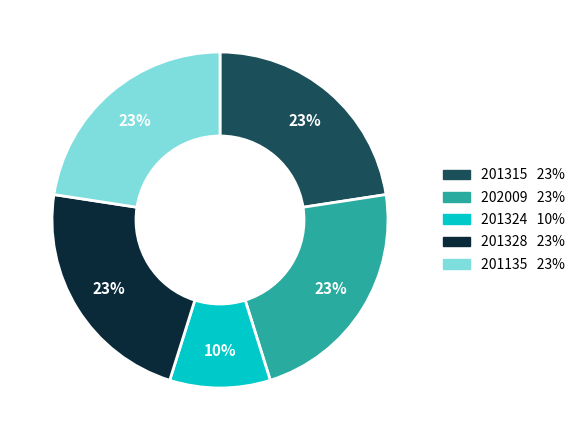

True or false: 201135 accounts for 23% of the total.

True